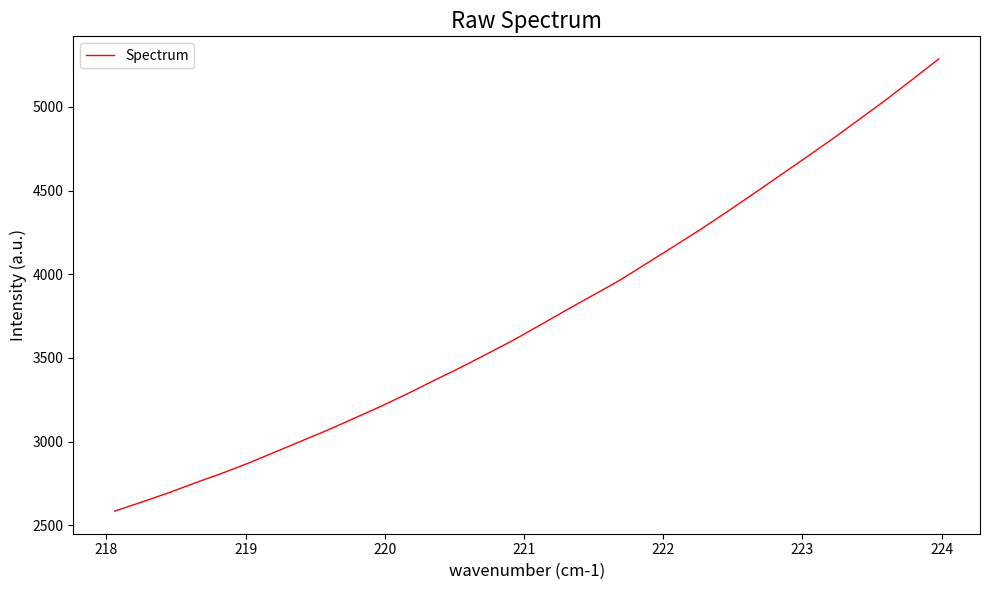

What is the smallest value displayed?

2584.4